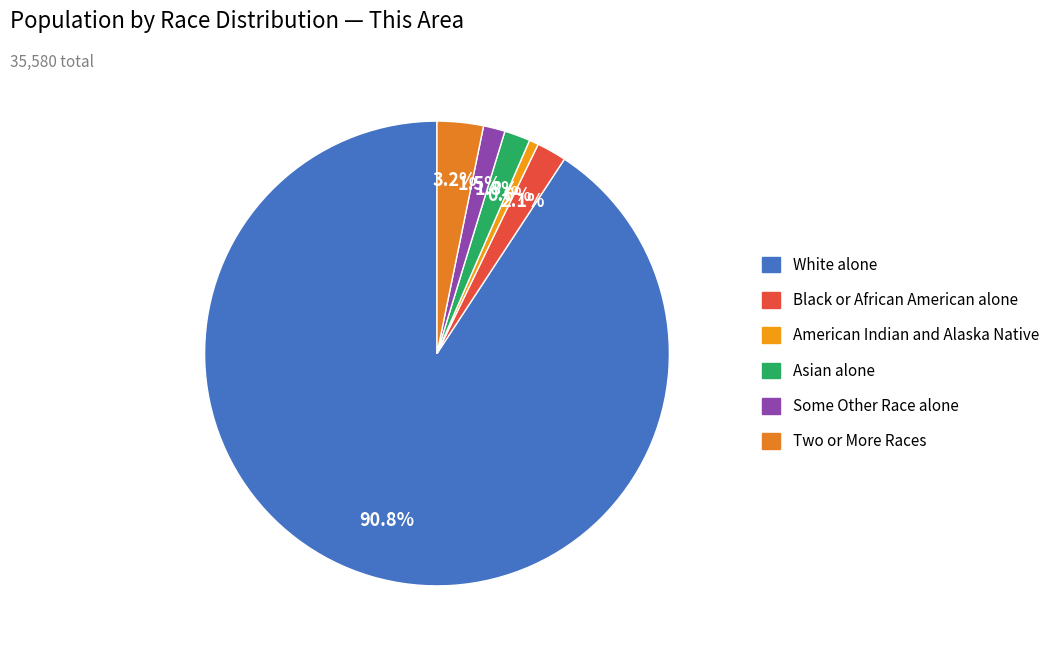

Is it true that Black or African American alone is 12% of the pie?

False